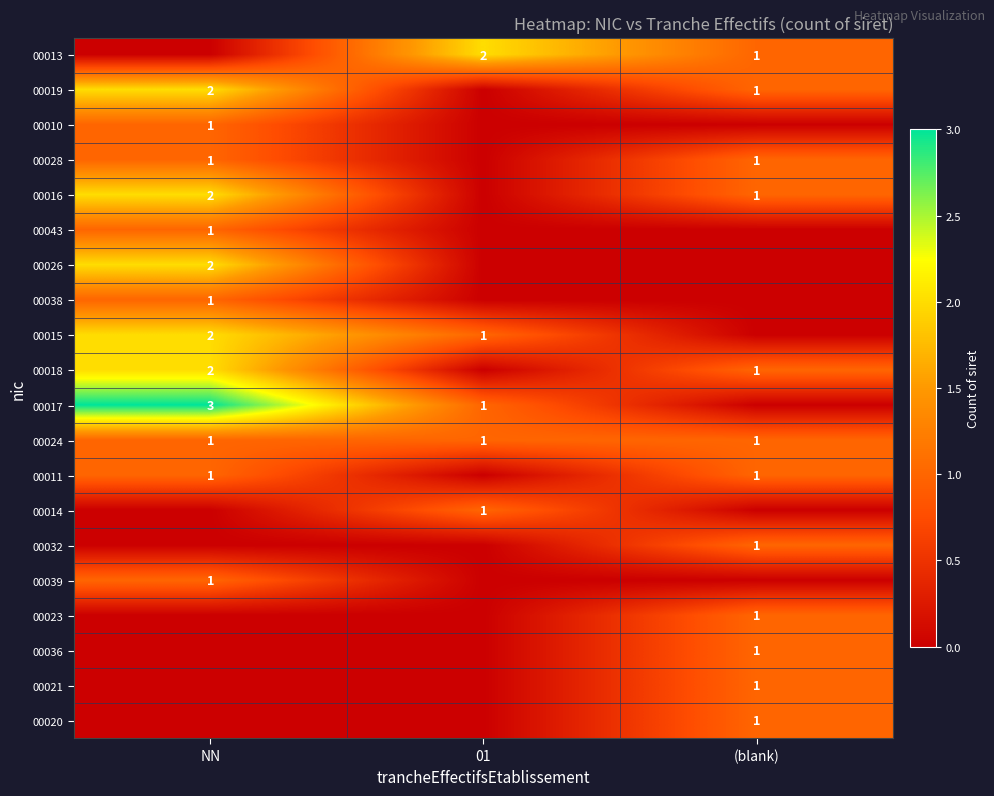

The value of 00010 at NN is 0. True or false?

False